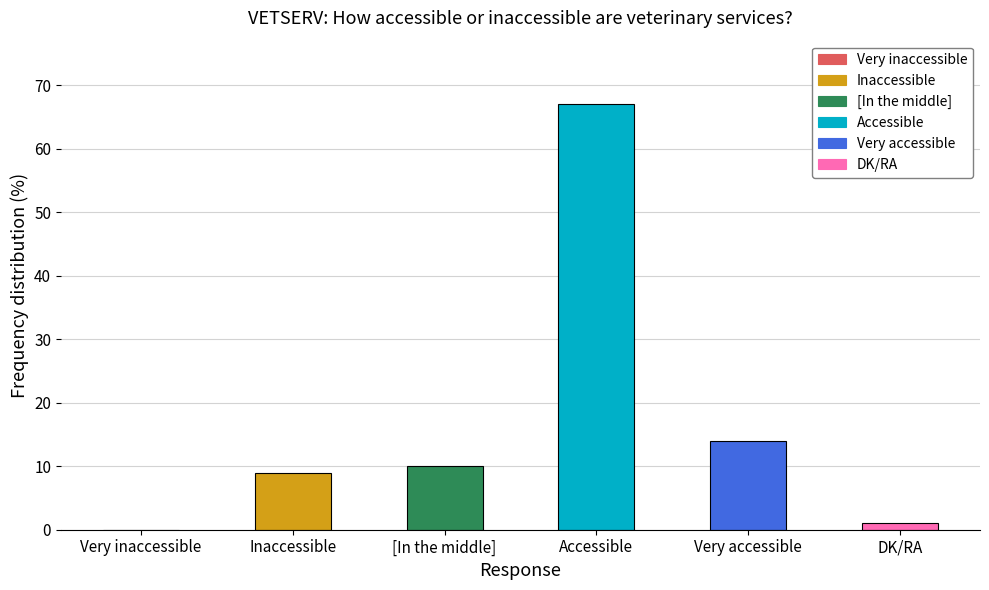

What is the change in value from Very inaccessible to Accessible?

+67